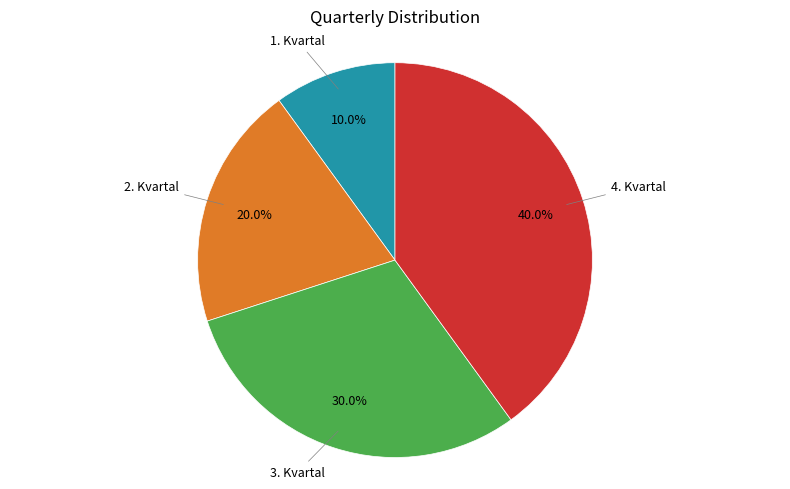

Is there any slice that represents more than half of the pie?

No